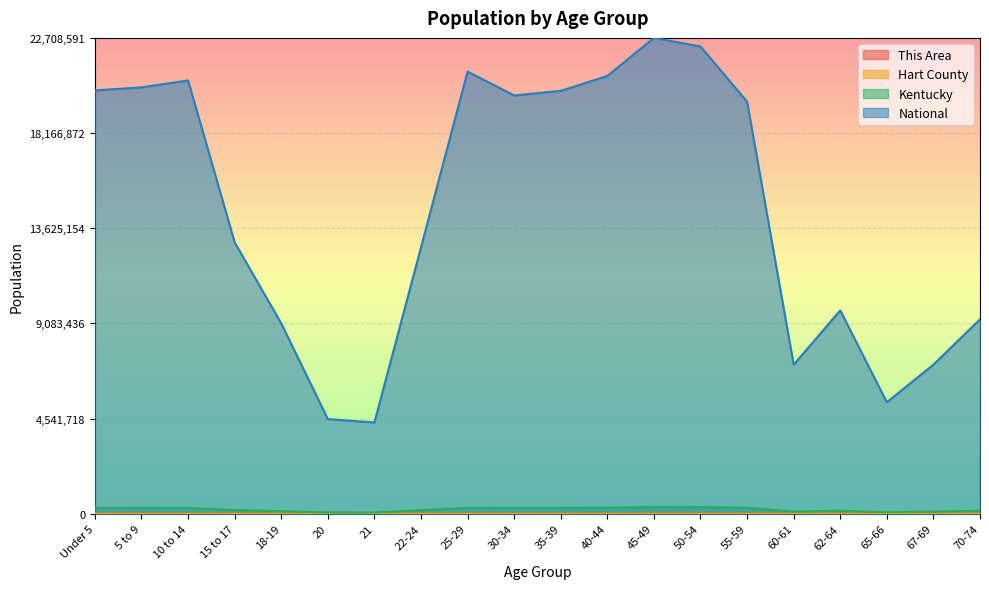

Which has a higher value, Under 5 or 40-44?

Under 5